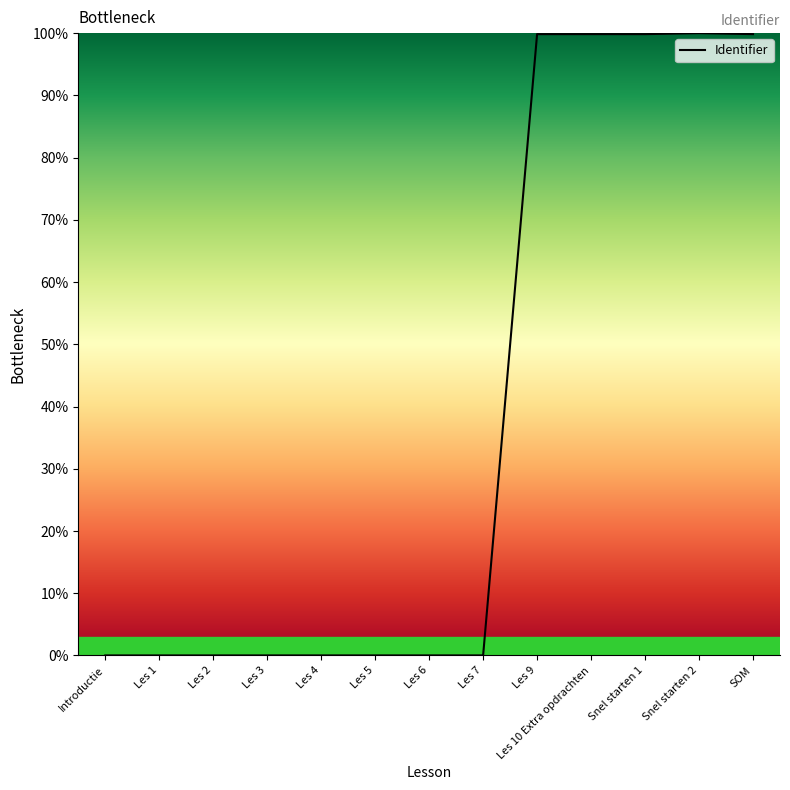

What is the greatest value displayed?

100.0